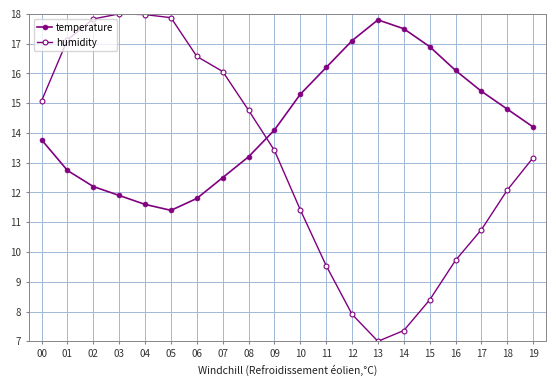

What is the minimum value shown in the chart?

7.0